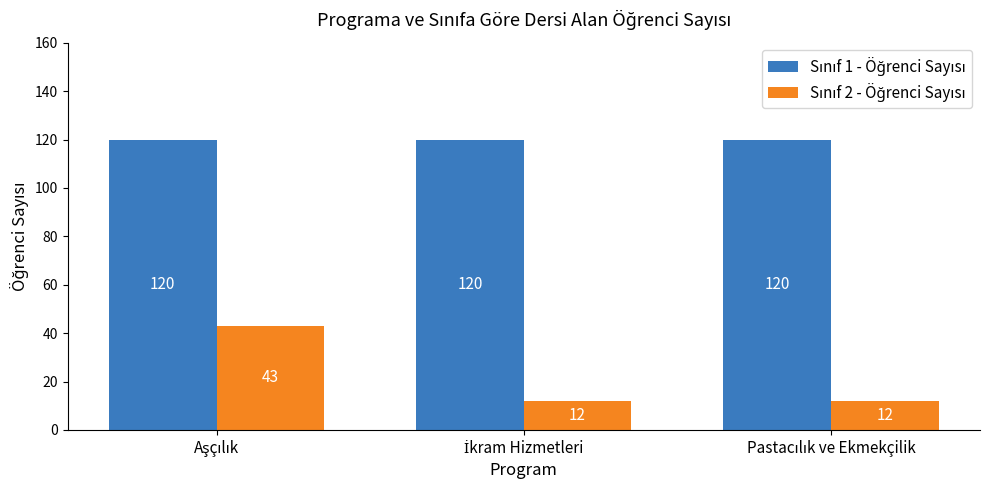

What is the smallest value displayed?

12